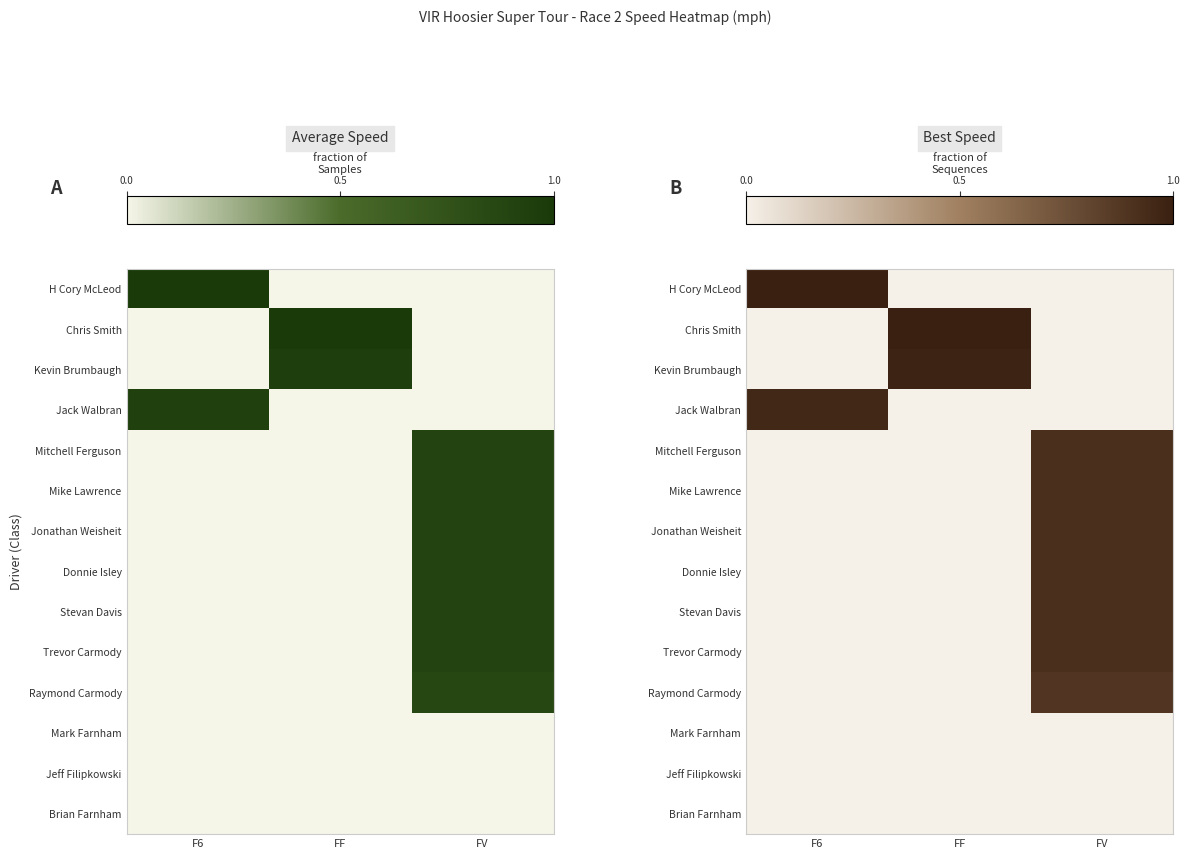

At which category is the sum across all series the highest?

FV